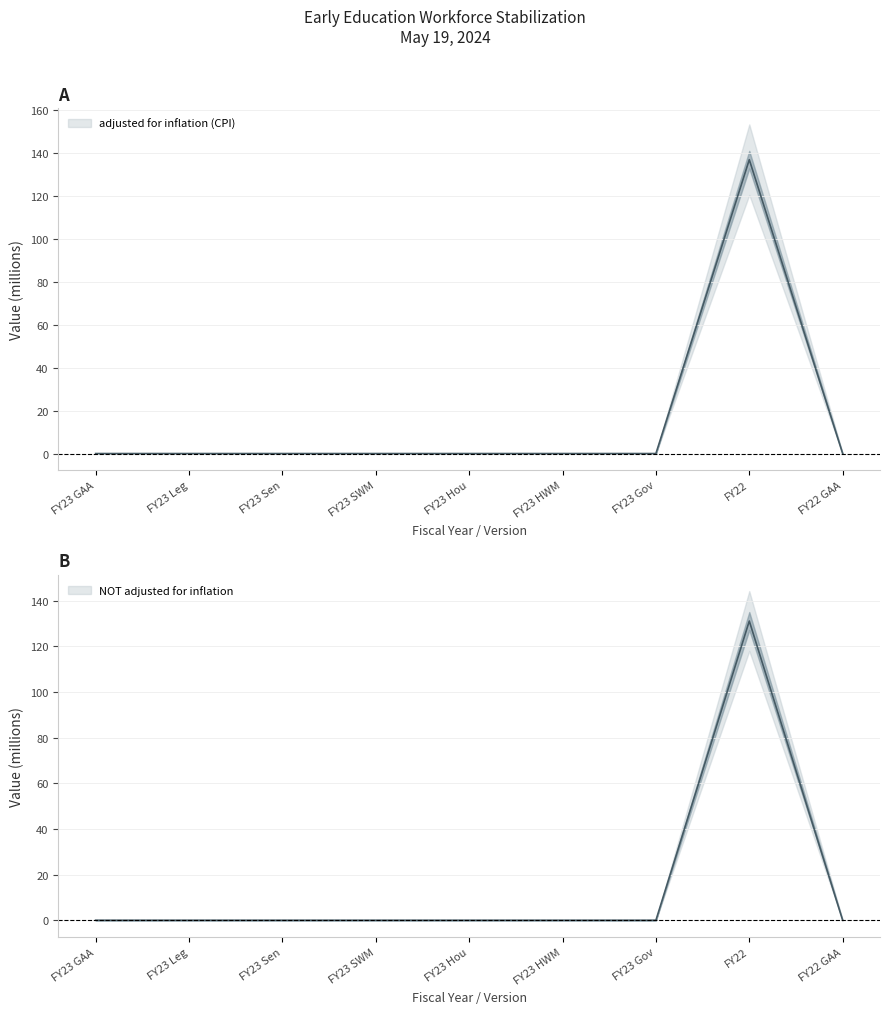

How many series are shown in this chart?

2